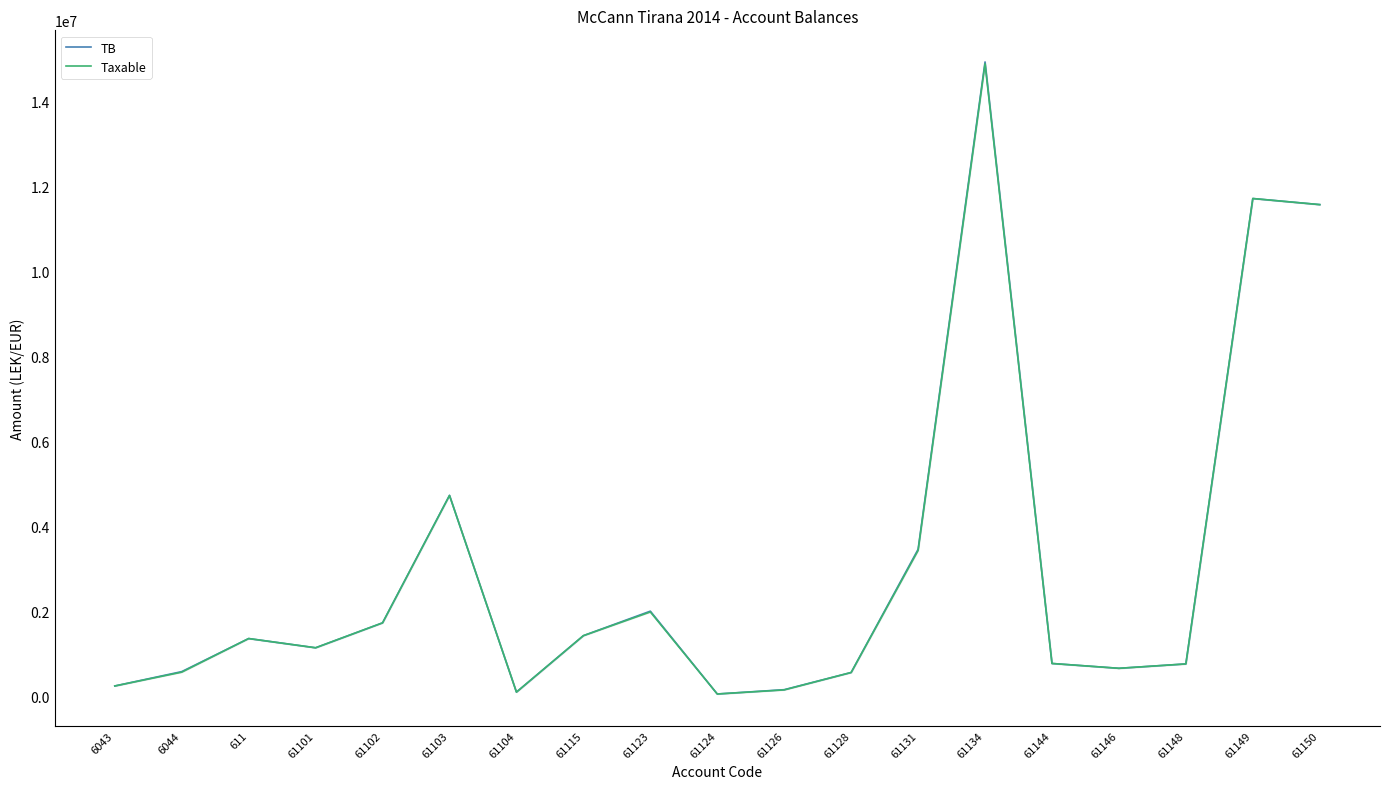

What is the minimum value for Taxable?

61813.2